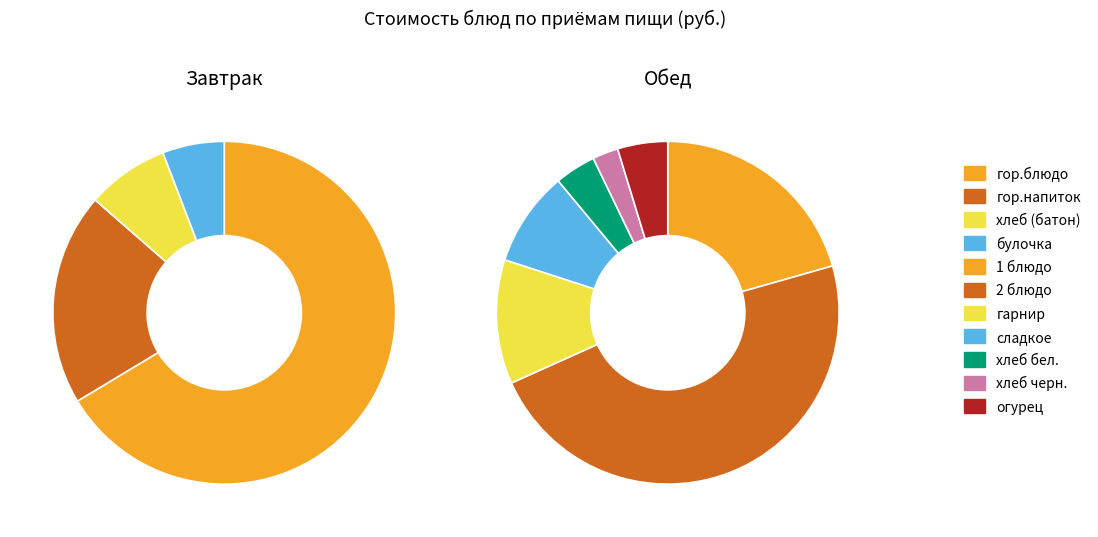

How many slices are in this pie chart?

4